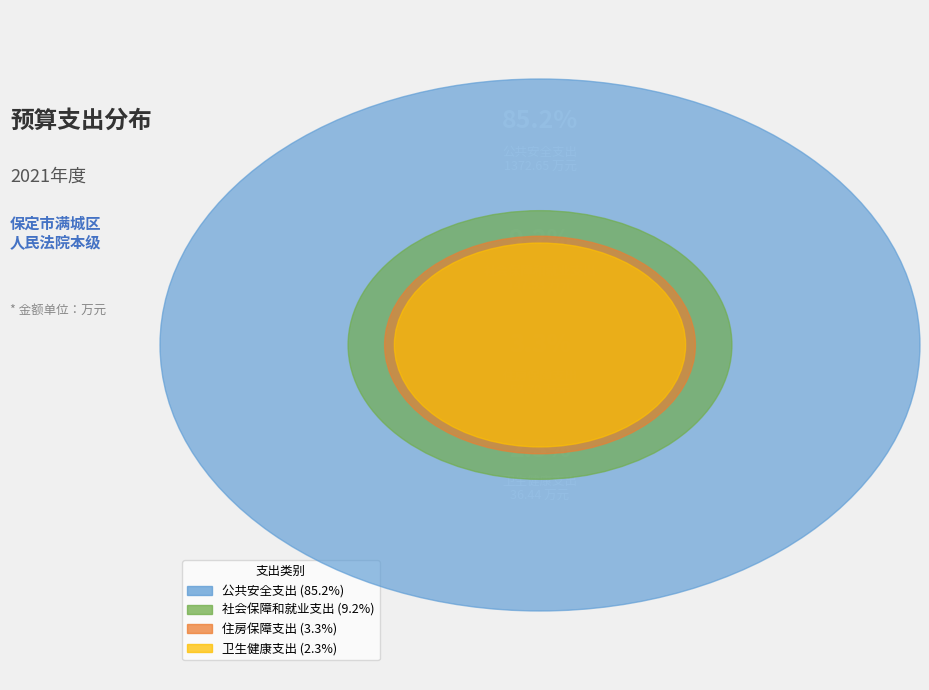

What is the ratio of the value at 住房保障支出 to the value at 社会保障和就业支出?

0.4